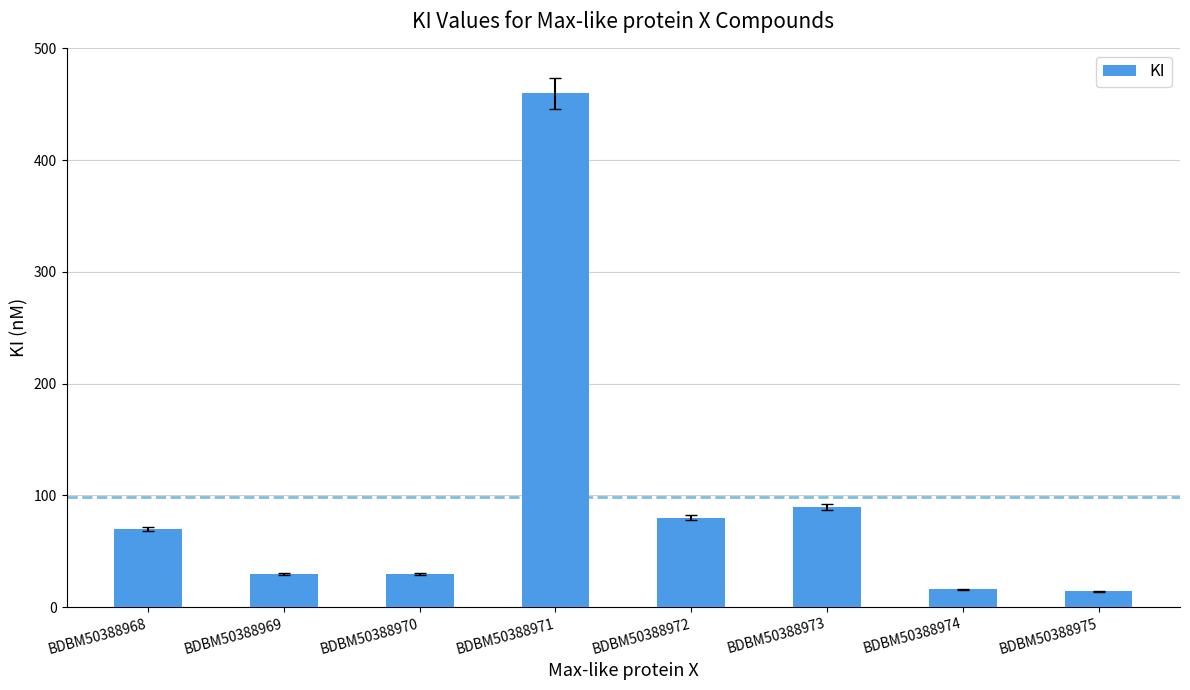

Reading left to right, what are all the values shown in this chart?

BDBM50388968=70	BDBM50388969=30	BDBM50388970=30	BDBM50388971=460	BDBM50388972=80	BDBM50388973=90	BDBM50388974=16	BDBM50388975=14